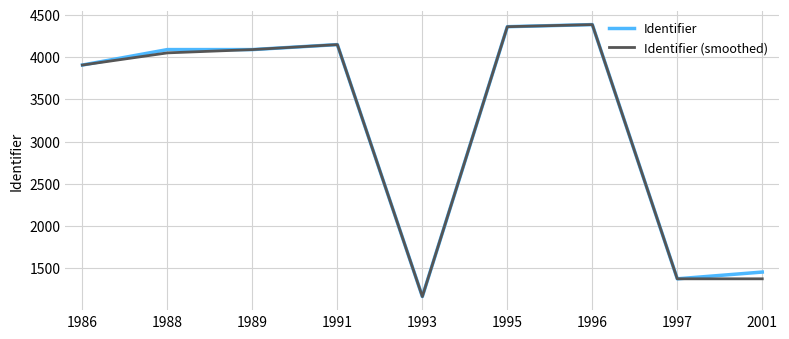

Which series changed the most between 1988 and 1996?

Identifier (smoothed)